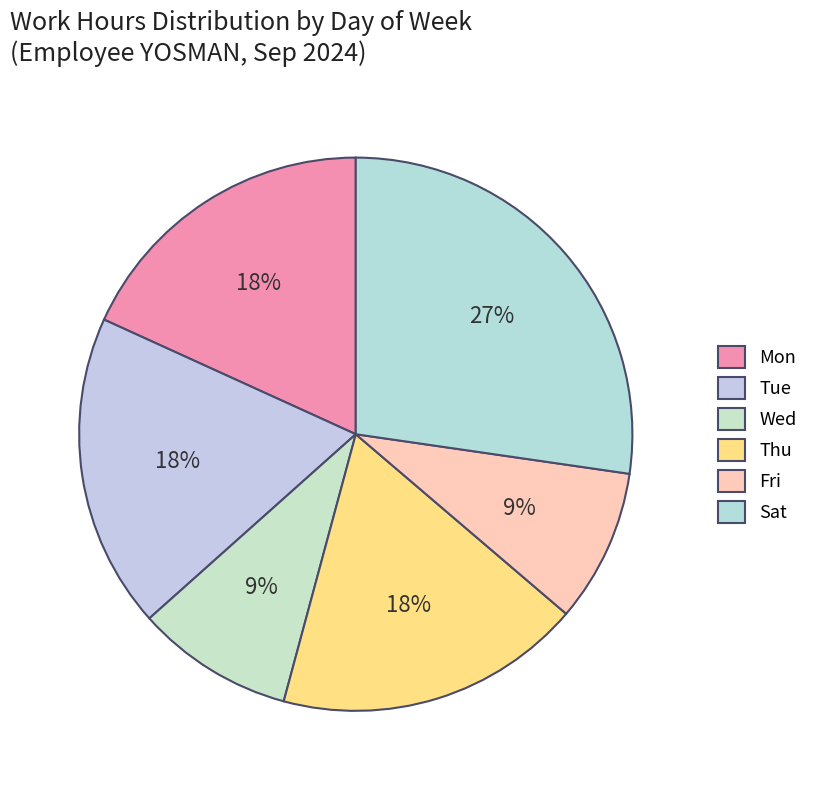

To the nearest percent, what is the difference between the largest and smallest slice percentages?

18%